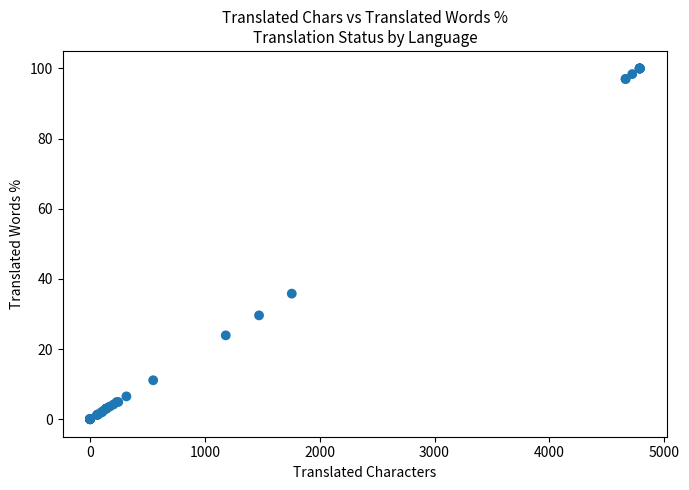

What Y value in the scatter plot is closest to 50?

35.8